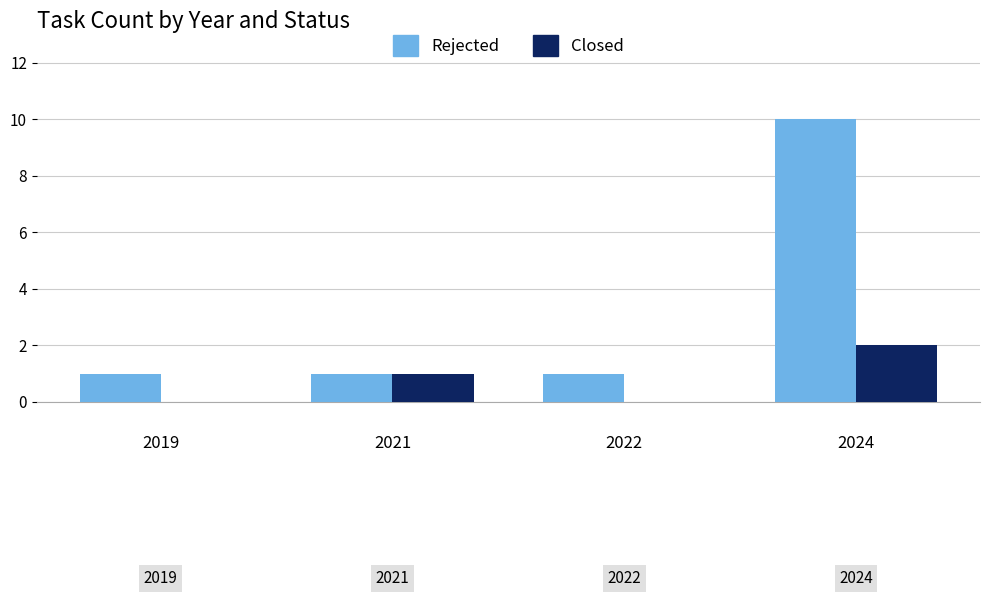

The value of Rejected at 2022 is 2. True or false?

False